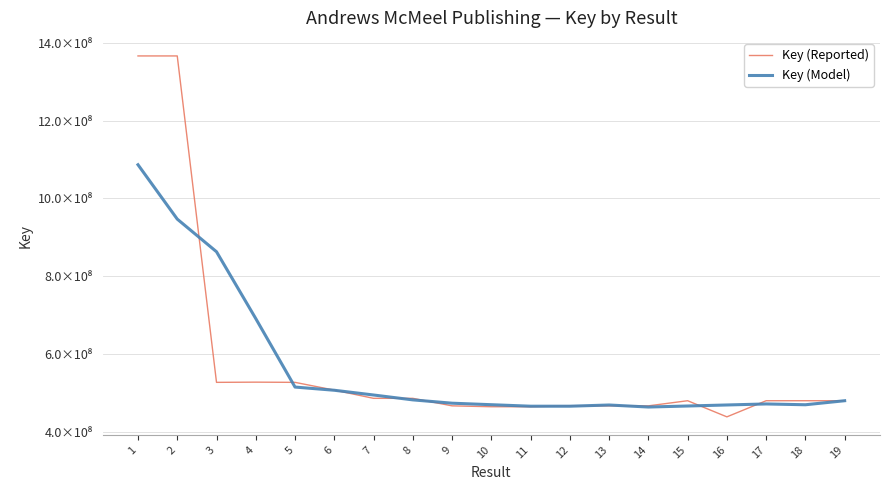

What is the value of the Key (Model) point at the 17th from the left?

471937720.4